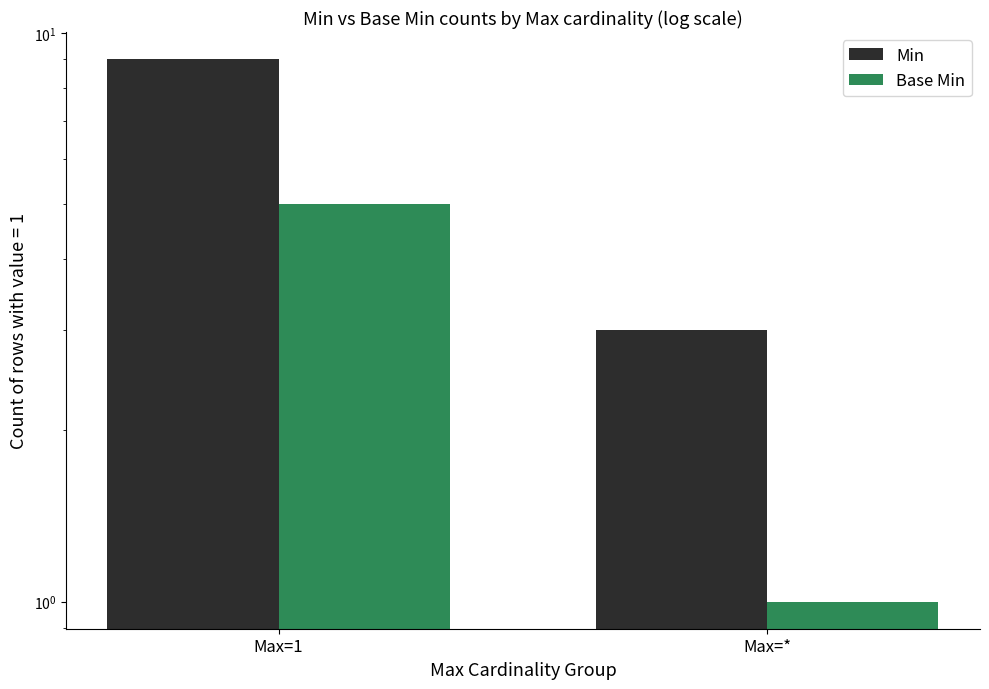

What is the label of the 1st bar from the right?

Max=*